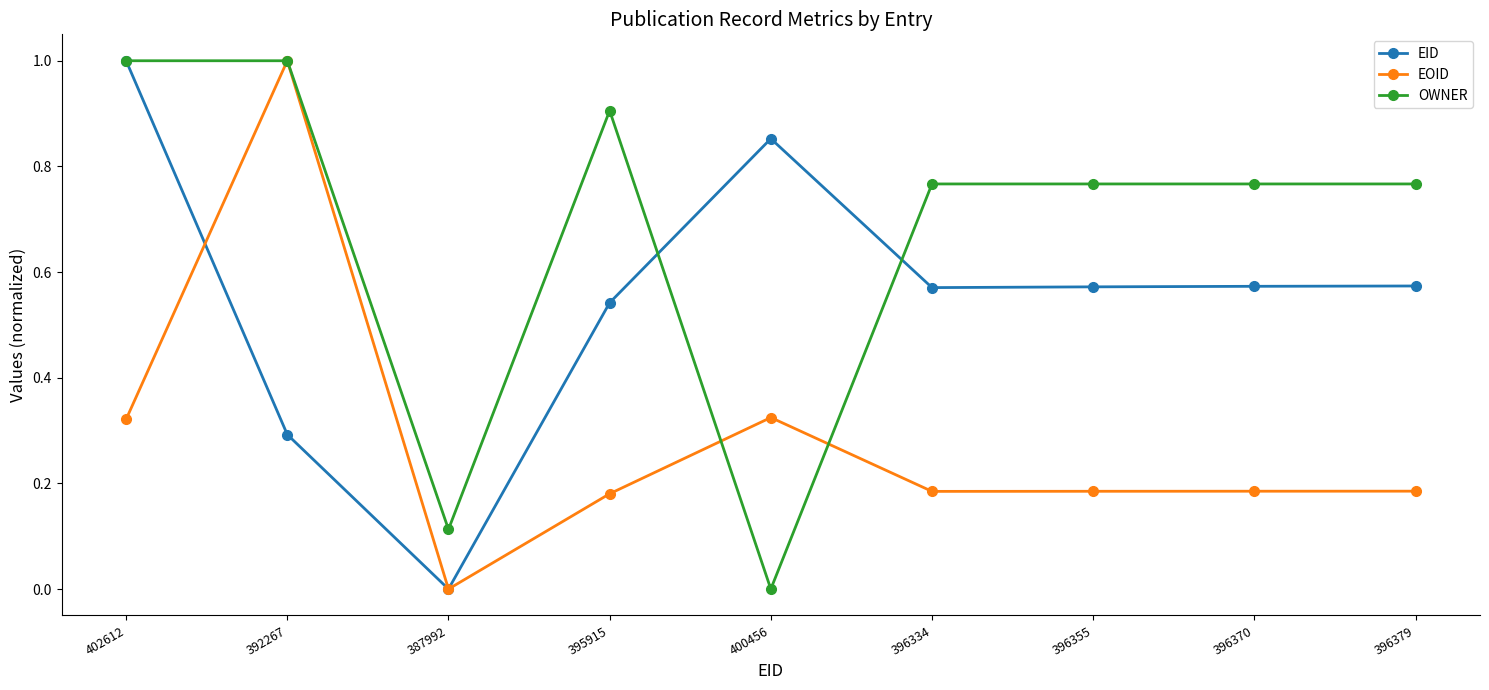

At which category does OWNER reach its first local valley?

387992